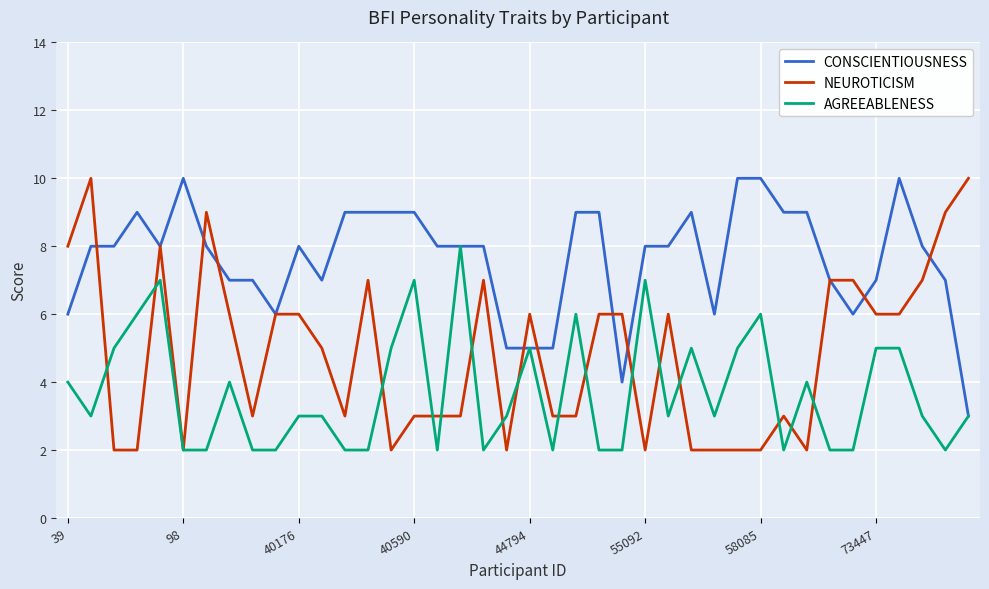

Count the number of data series in this chart.

3